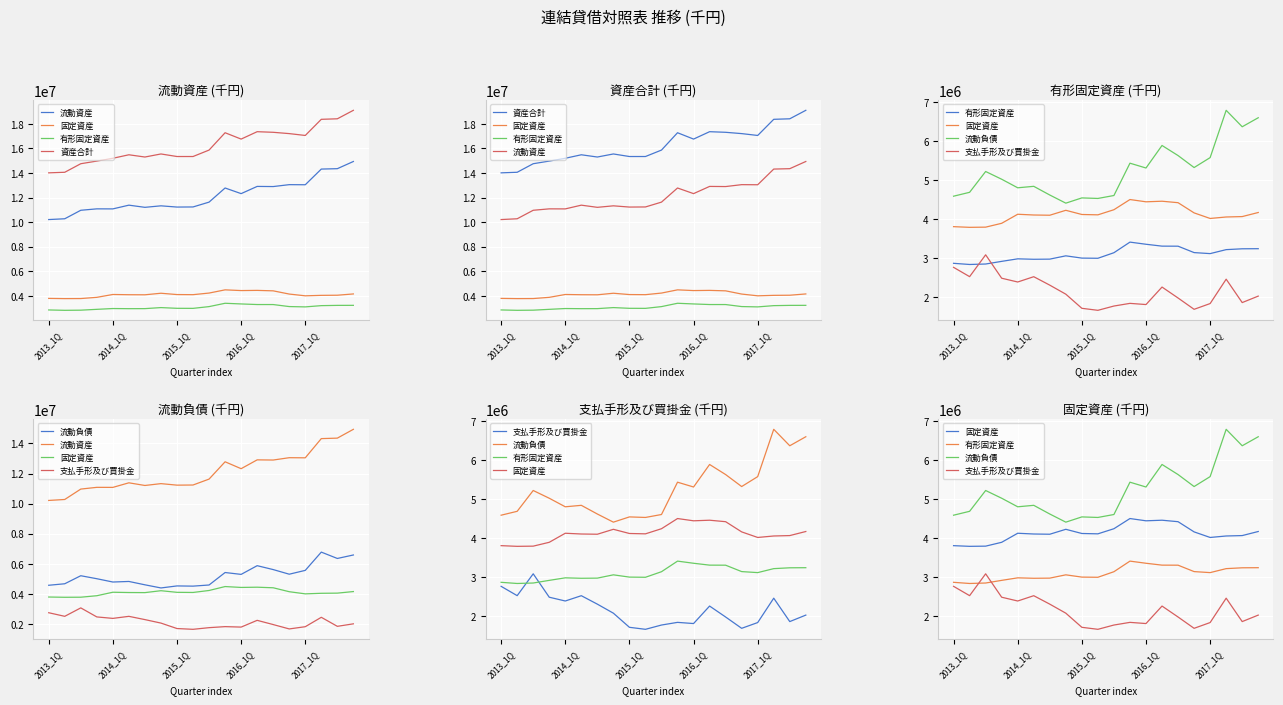

How many lines are shown in the chart?

6